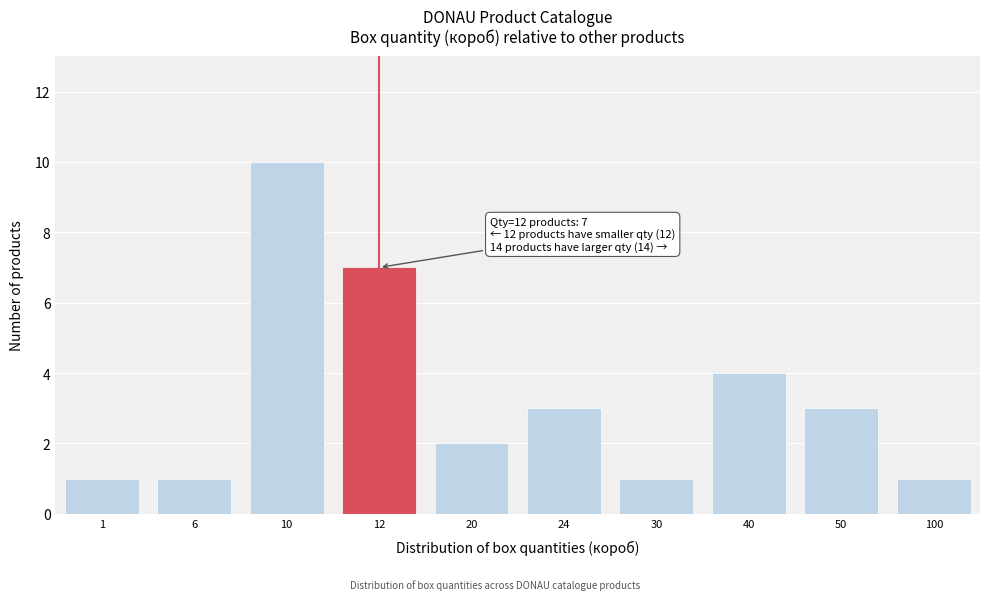

Reading right to left, list all the values displayed in this chart.

100=1	50=3	40=4	30=1	24=3	20=2	12=7	10=10	6=1	1=1